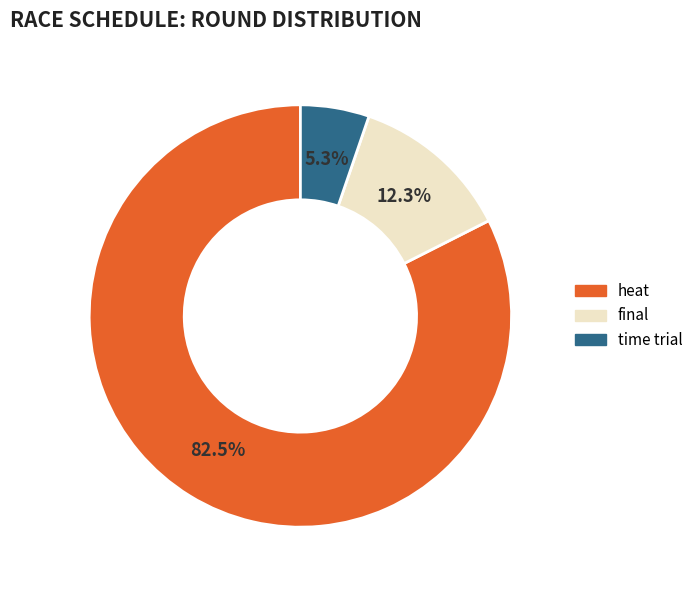

To the nearest percent, what is the difference between the largest and smallest slice percentages?

77%